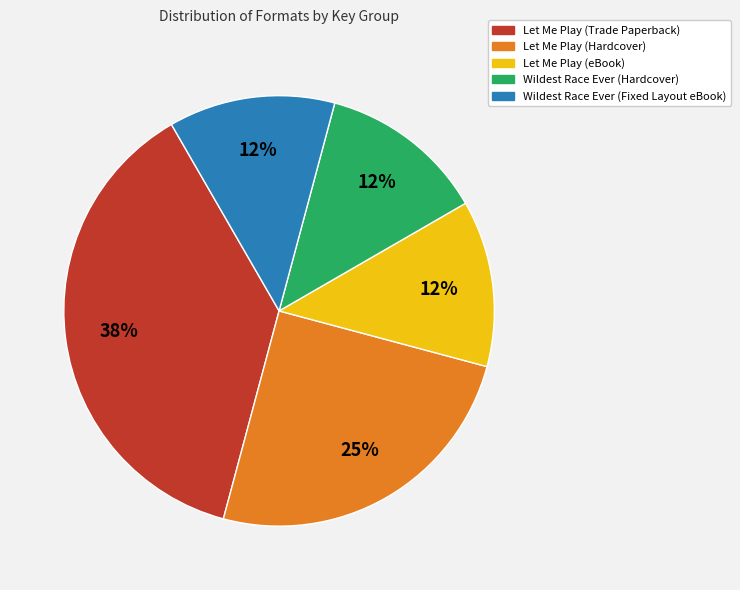

How many slices are in this pie chart?

5